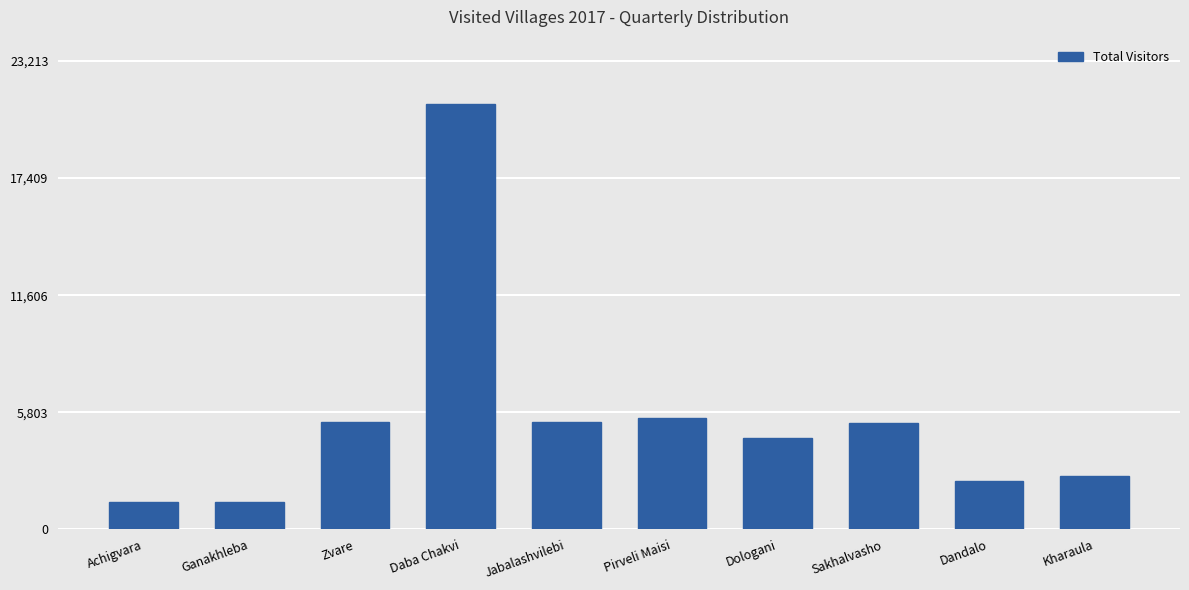

Does the chart contain any negative values?

No